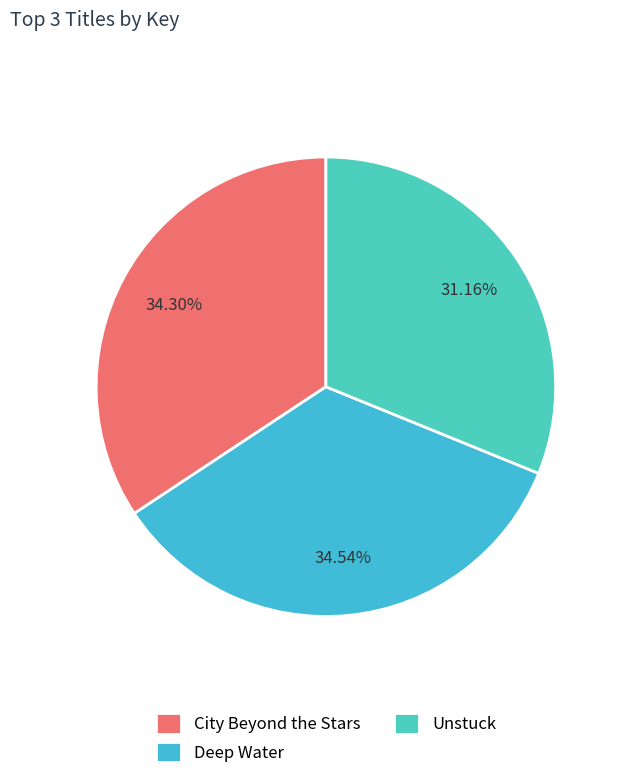

To the nearest percent, what portion does Unstuck represent?

31%